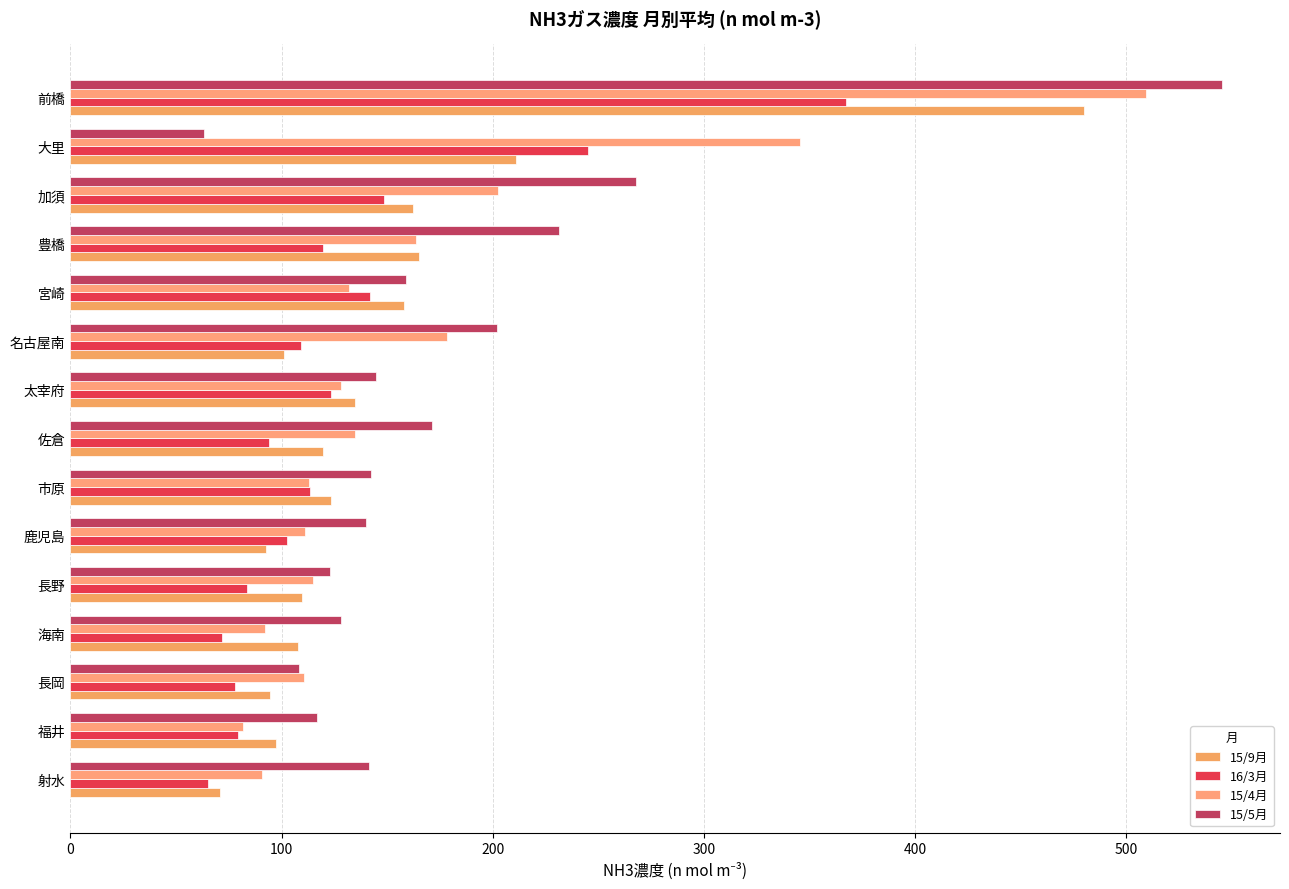

How many data points does each series have?

15